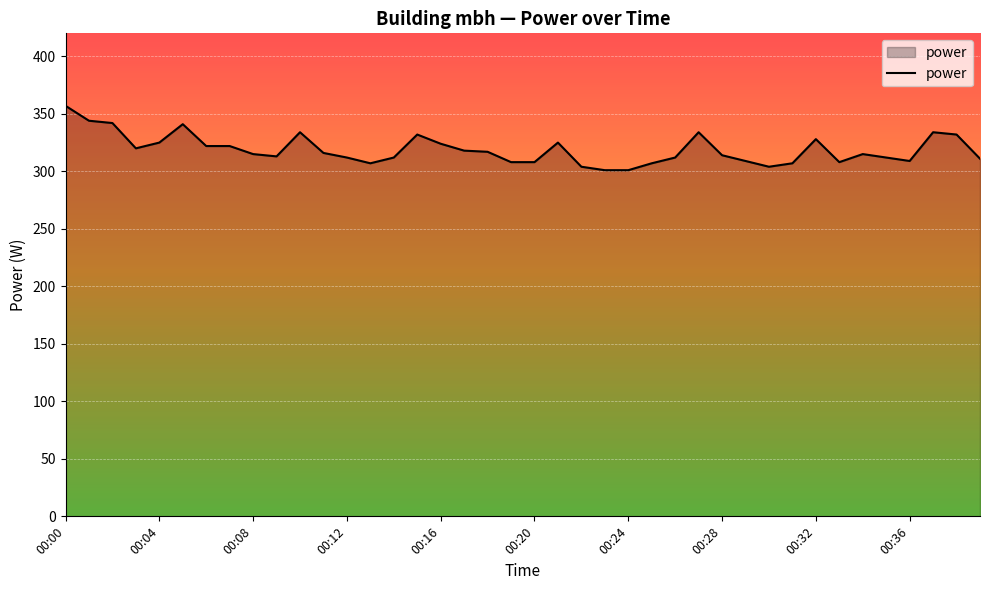

How many lines are shown in the chart?

1